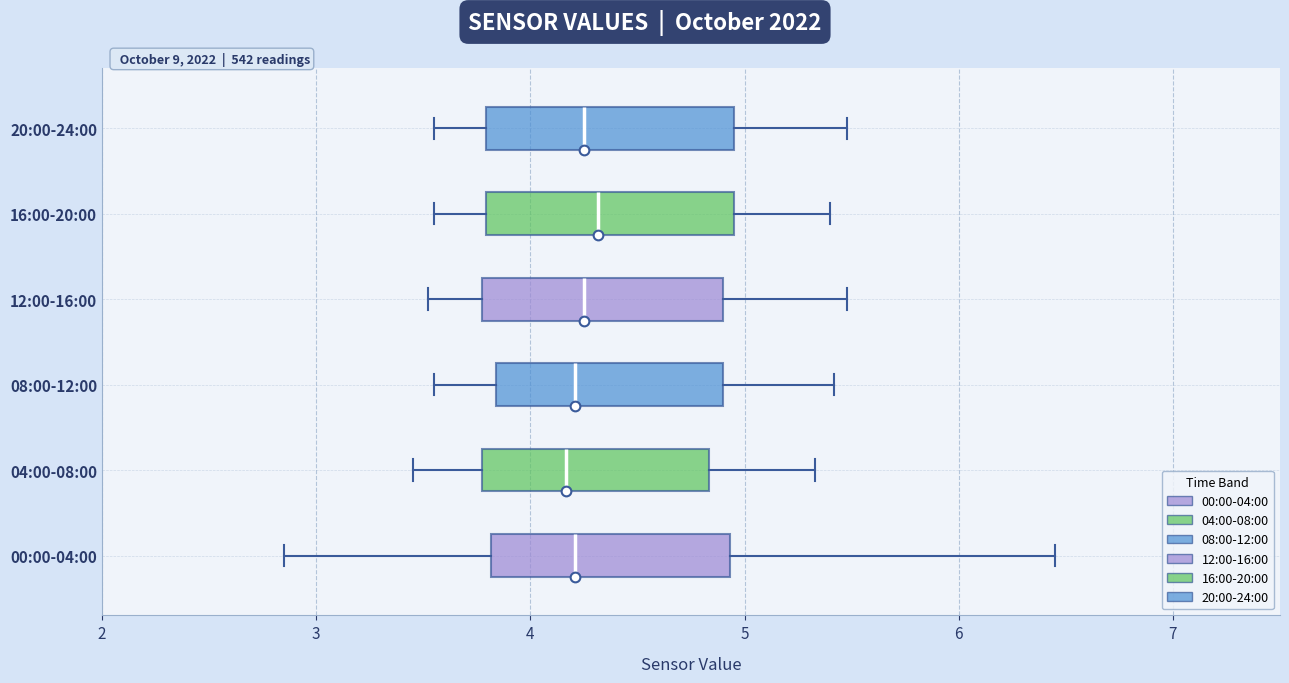

Reading bottom to top, read every box against the x-axis: the position of its median line, the range the box covers, and the ends of its whiskers. The values are not printed on the chart, so give them approximately, as read against the axis.

00:00-04:00: median 4.2, box 3.8 to 4.9, whiskers 2.9 to 6.5
04:00-08:00: median 4.2, box 3.8 to 4.8, whiskers 3.5 to 5.3
08:00-12:00: median 4.2, box 3.8 to 4.9, whiskers 3.6 to 5.4
12:00-16:00: median 4.3, box 3.8 to 4.9, whiskers 3.5 to 5.5
16:00-20:00: median 4.3, box 3.8 to 5.0, whiskers 3.6 to 5.4
20:00-24:00: median 4.3, box 3.8 to 5.0, whiskers 3.6 to 5.5